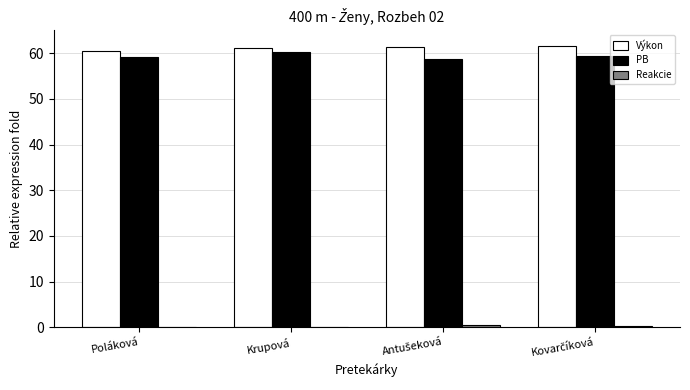

Is it true that Výkon equals 60.4 at Poláková?

True